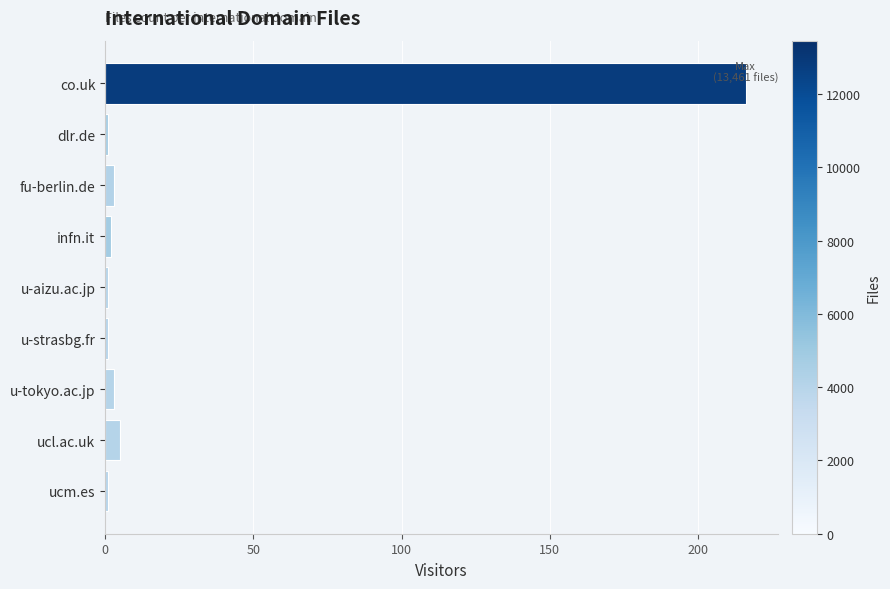

What is the label of the 8th bar from the bottom?

dlr.de